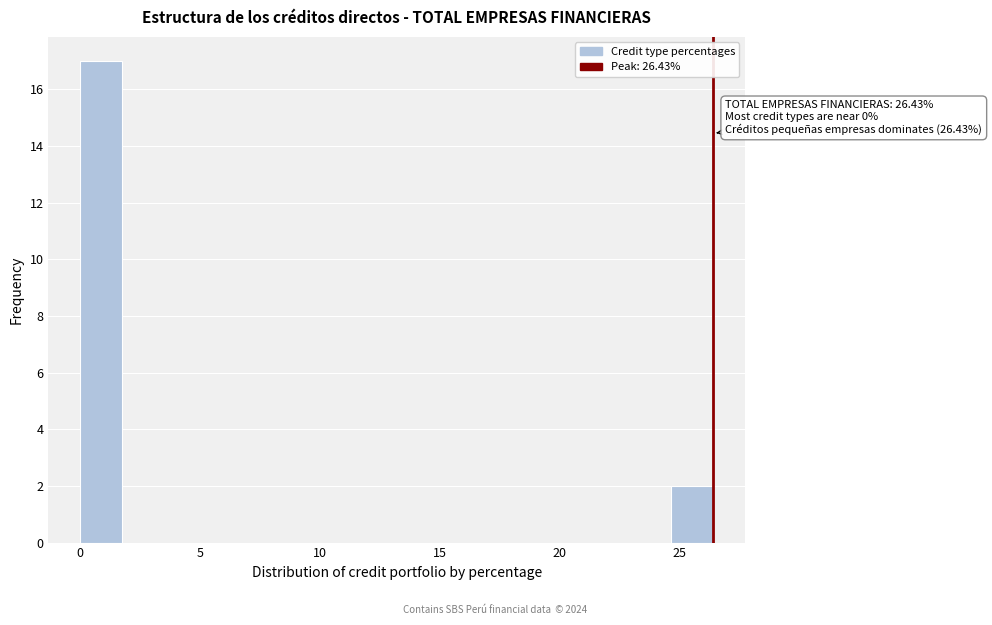

Around what value on the x-axis is the tallest bar? Give the approximate position of its centre, as read against the axis.

1.0